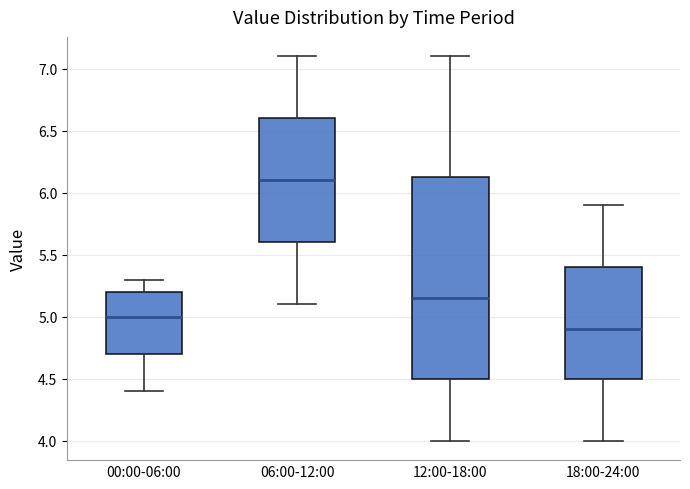

Which box is the tallest, from its lower edge to its upper edge?

12:00-18:00